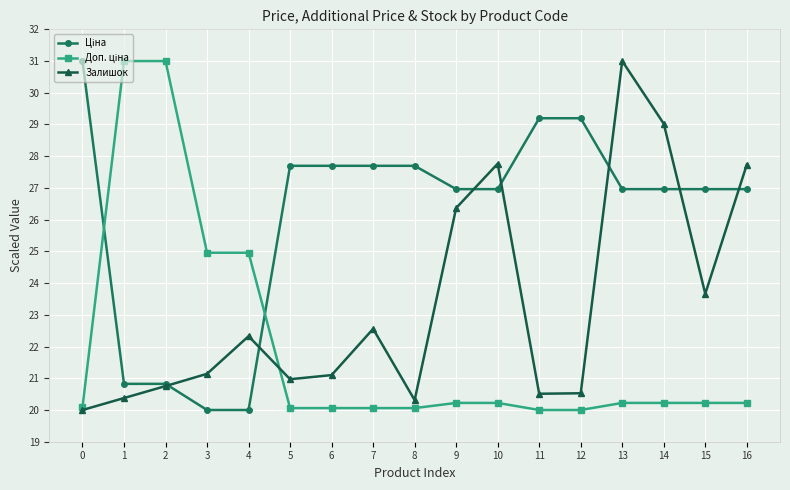

How many lines are shown in the chart?

3